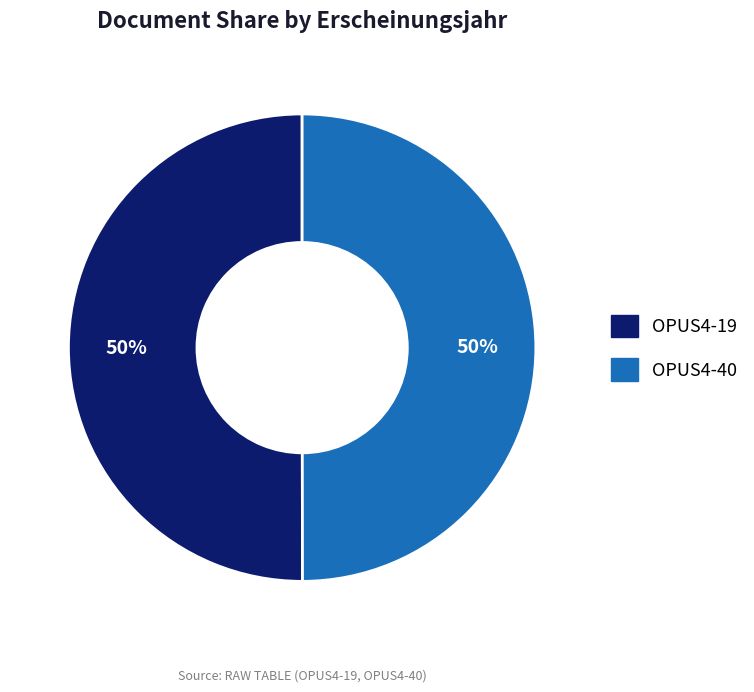

The OPUS4-19 slice represents 50% of the pie. True or false?

True